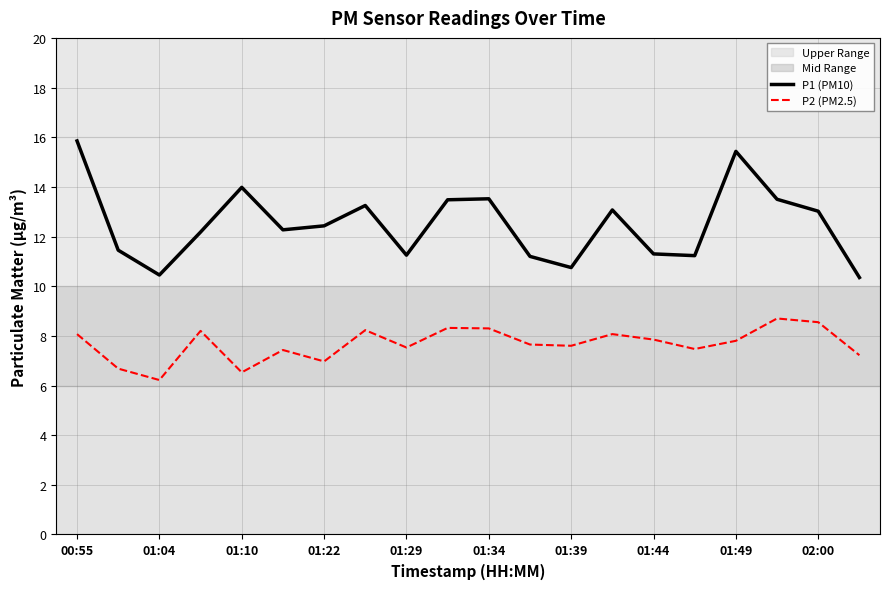

What is the difference between the maximum and minimum values in the P1 (PM10) series?

5.5